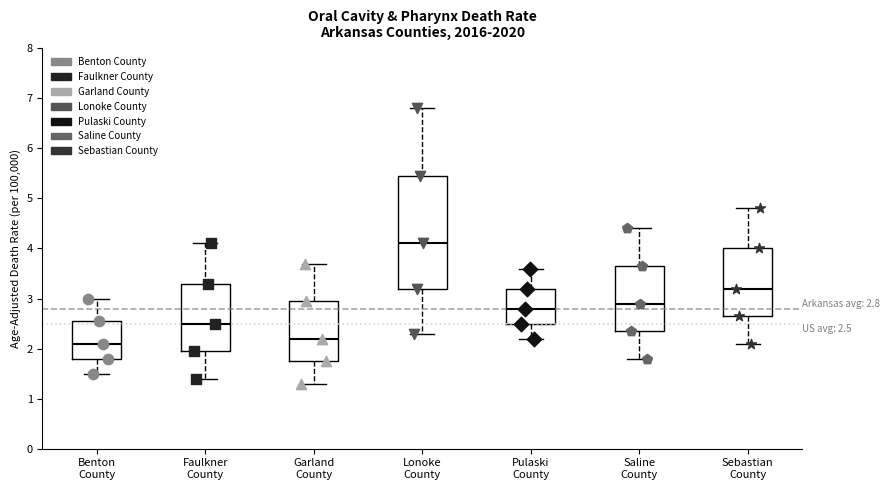

Comparing the boxes themselves (not the whiskers), which one is the tallest?

Lonoke County